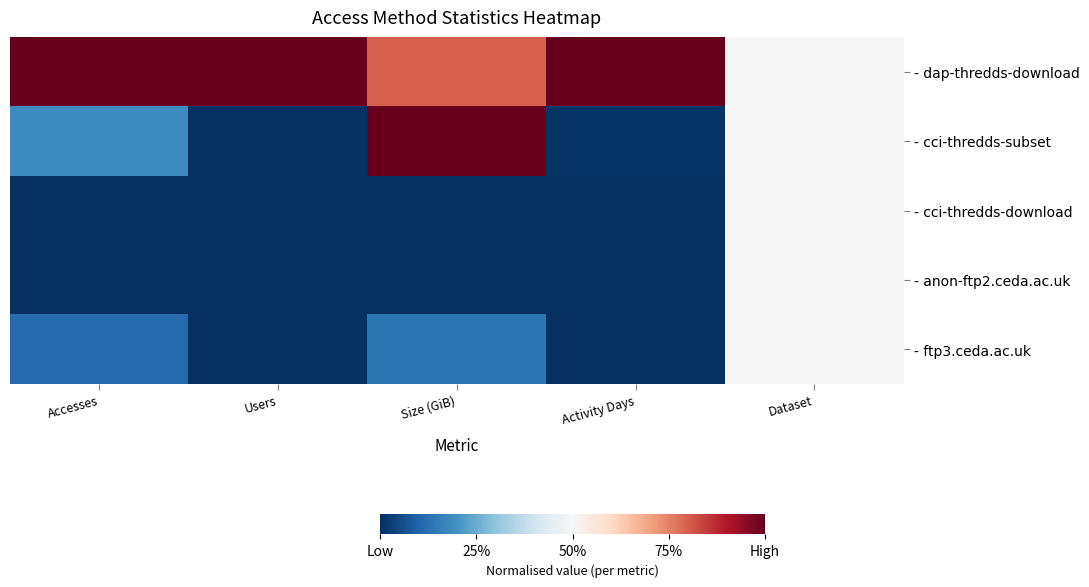

List the series in order of their peak value, highest first.

- dap-thredds-download, - cci-thredds-subset, - cci-thredds-download, - anon-ftp2.ceda.ac.uk, - ftp3.ceda.ac.uk